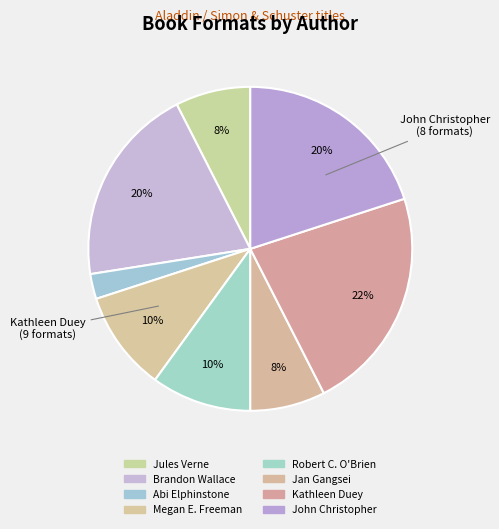

How many segments does this pie chart have?

8